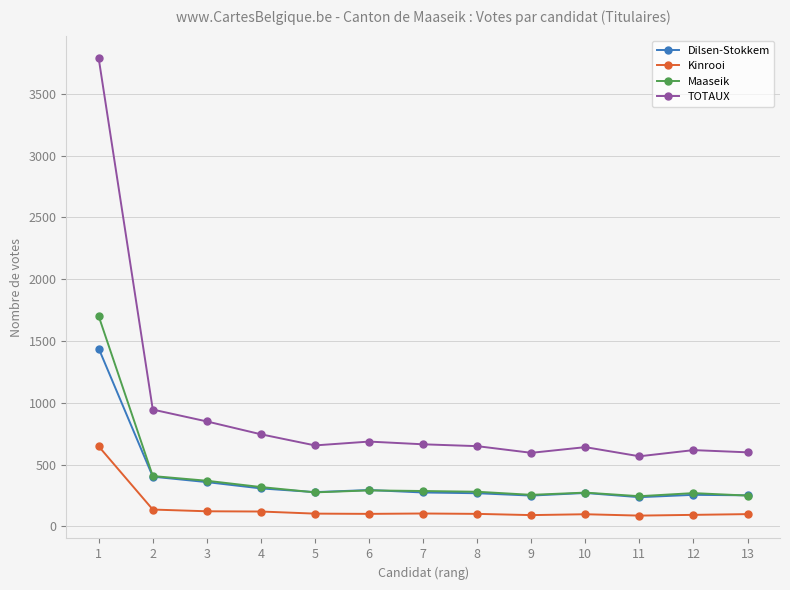

What is the highest value of the Maaseik series?

1700